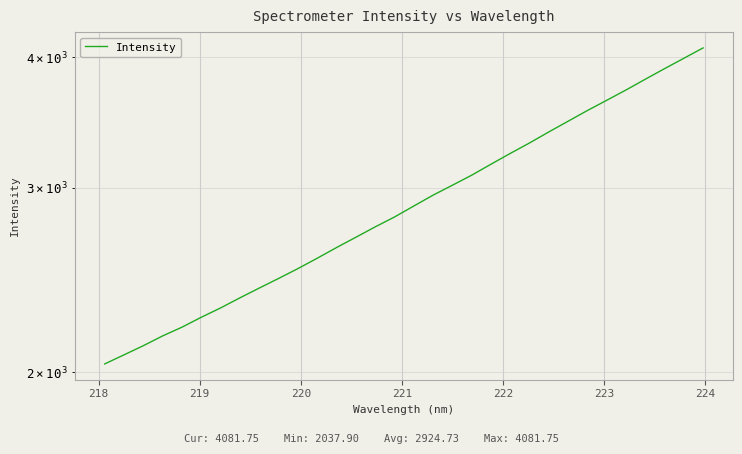

How many data points are less than 2883?

16